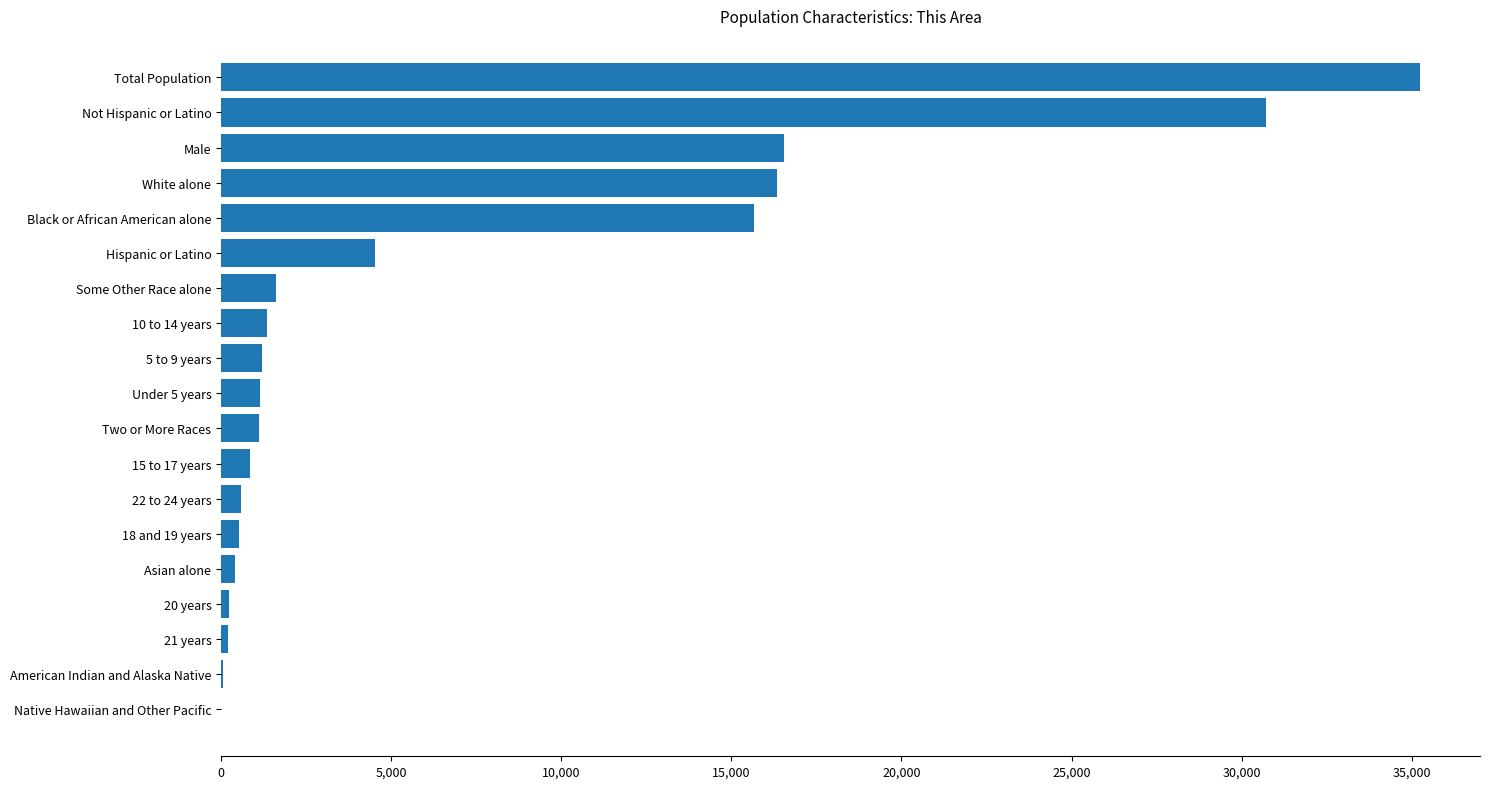

Between 5 to 9 years and Not Hispanic or Latino, which is larger?

Not Hispanic or Latino